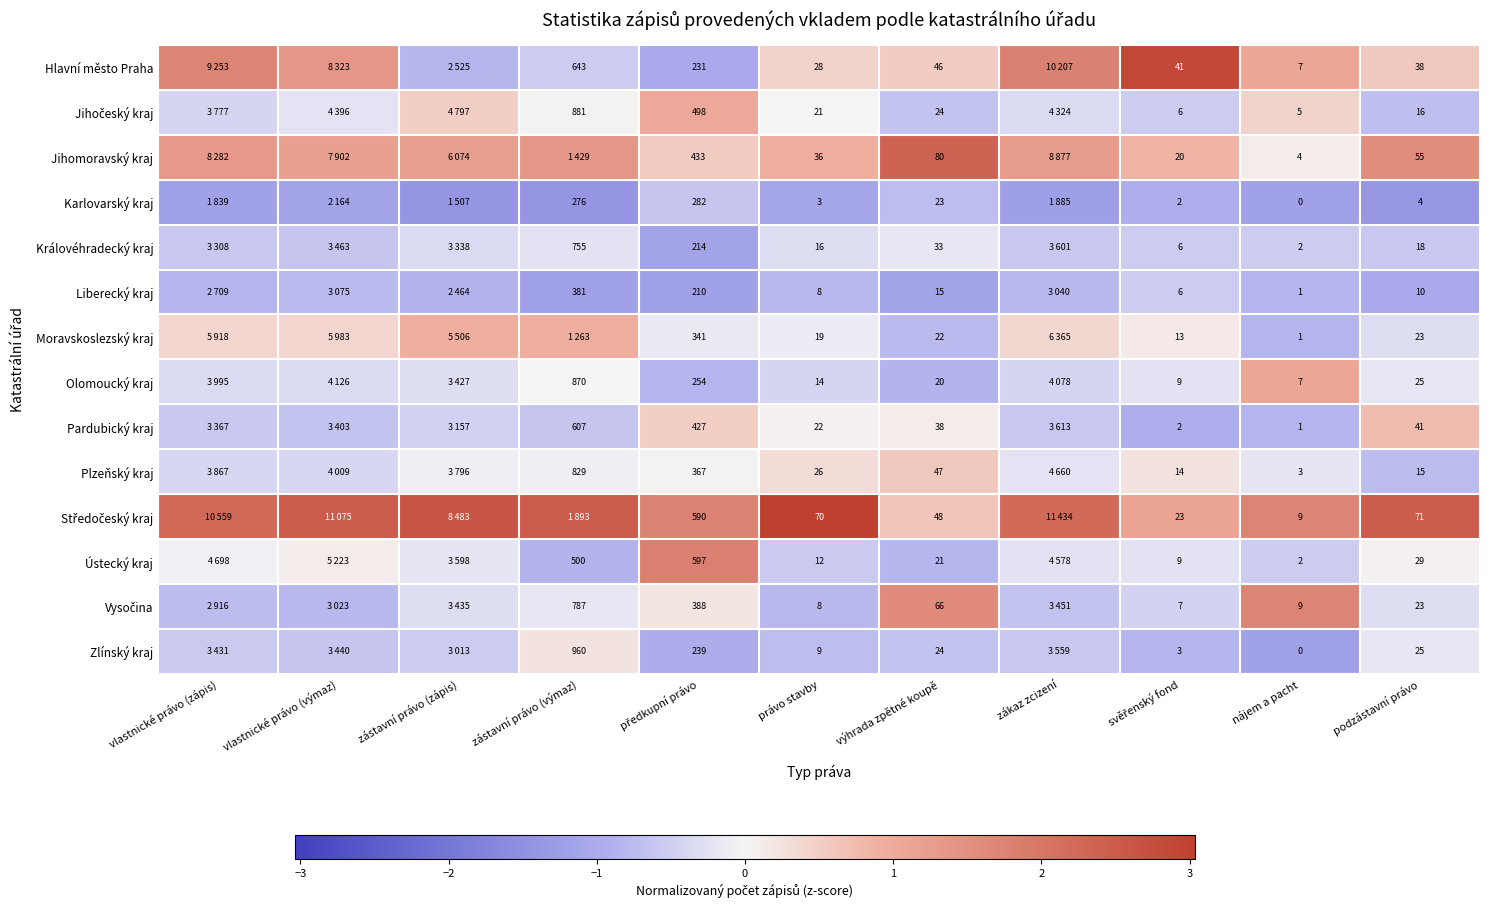

Rank the series by their maximum value, from lowest to highest.

Karlovarský kraj, Liberecký kraj, Královéhradecký kraj, Zlínský kraj, Plzeňský kraj, Pardubický kraj, Moravskoslezský kraj, Jihočeský kraj, Olomoucký kraj, Vysočina, Ústecký kraj, Jihomoravský kraj, Hlavní město Praha, Středočeský kraj